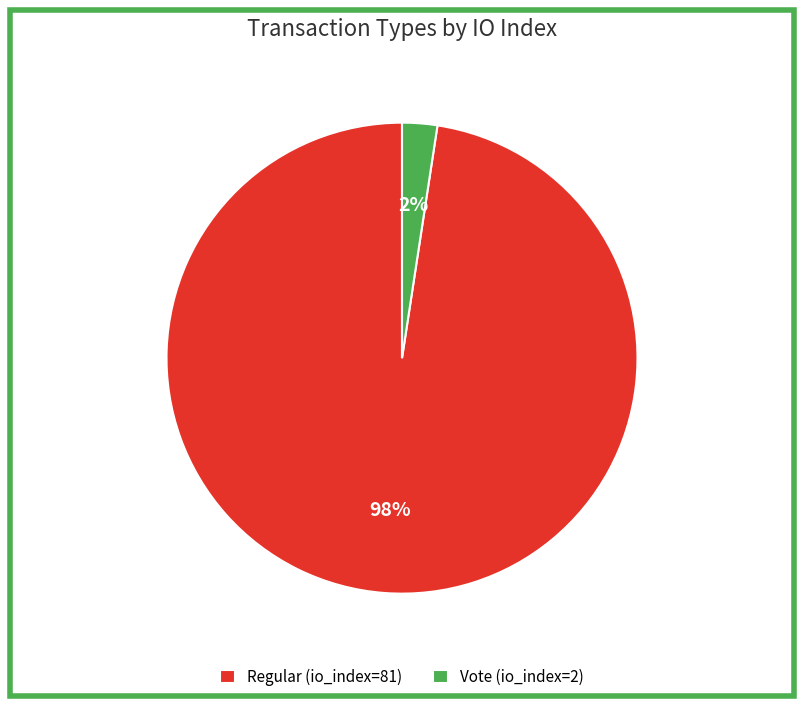

Does Regular (io_index=81) account for over 50% of the chart?

Yes